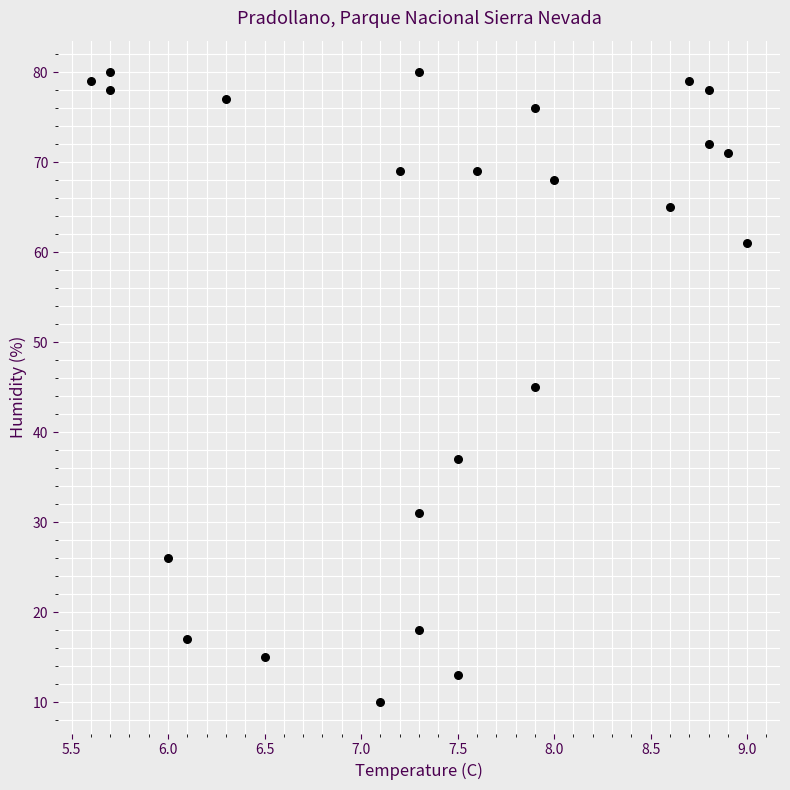

What is the range of Y values (max minus min)?

70